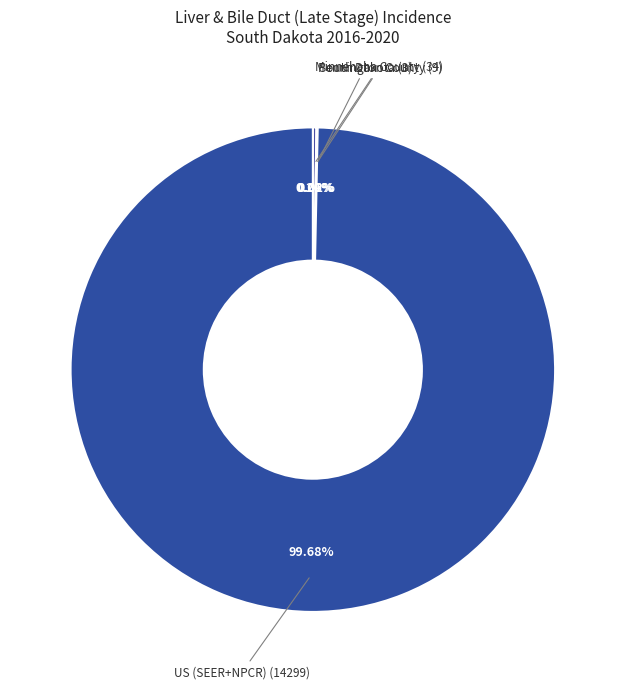

Which slice is the largest?

US (SEER+NPCR)